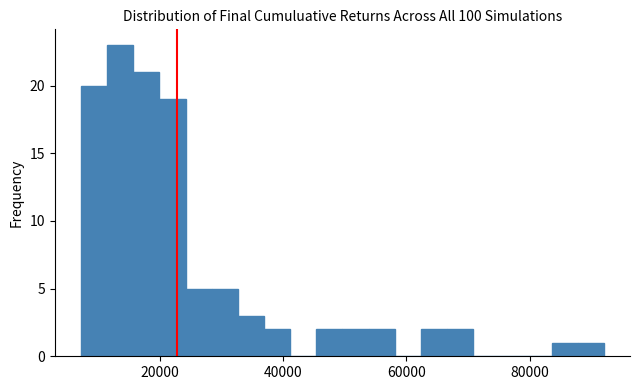

Read against the x-axis, roughly where is the centre of the tallest bar?

14000